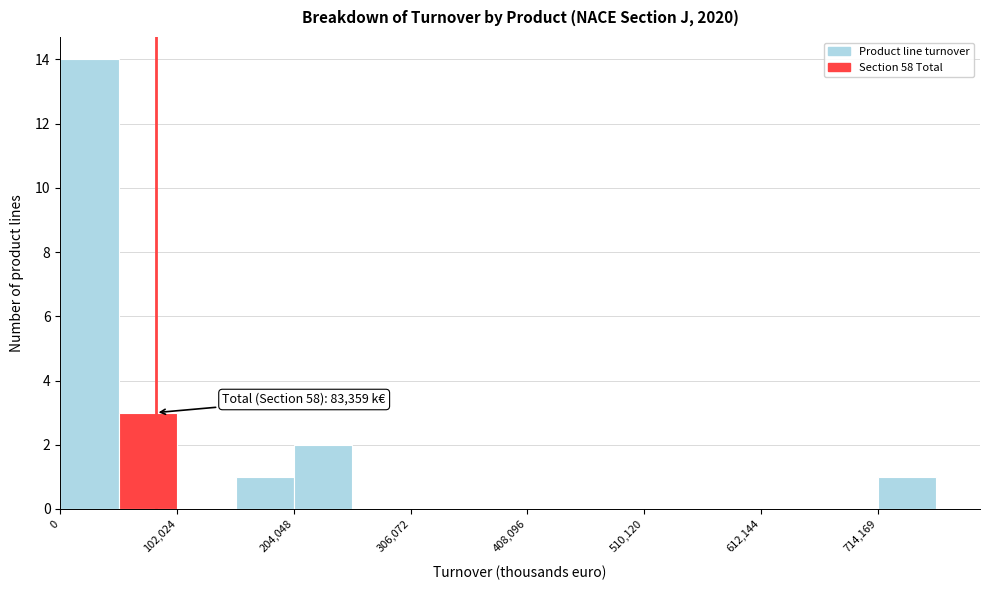

Around what value on the x-axis is the tallest bar? Give the approximate position of its centre, as read against the axis.

20000